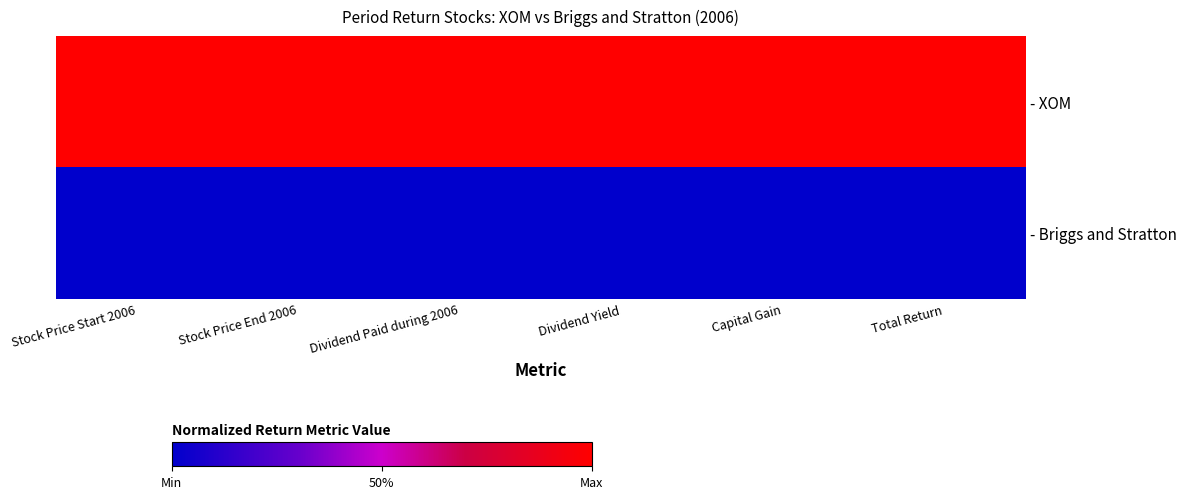

What is the greatest value displayed?

1